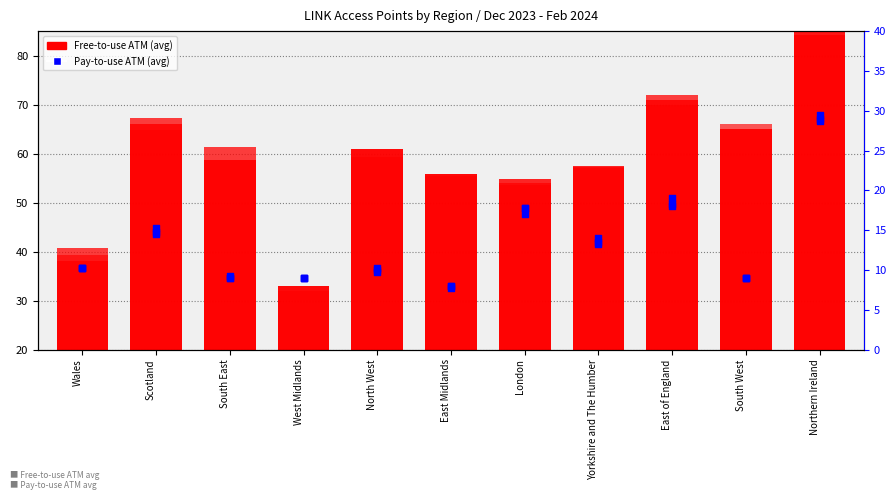

Which series has the largest total across all categories?

Free-to-use ATM Jan